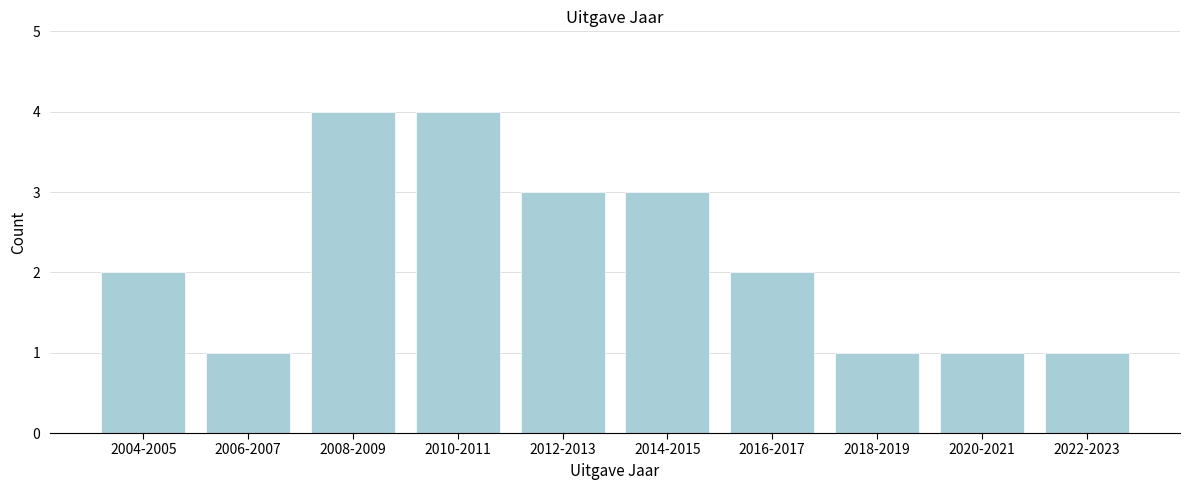

Reading left to right, transcribe all the data shown in this chart.

2	1	4	4	3	3	2	1	1	1